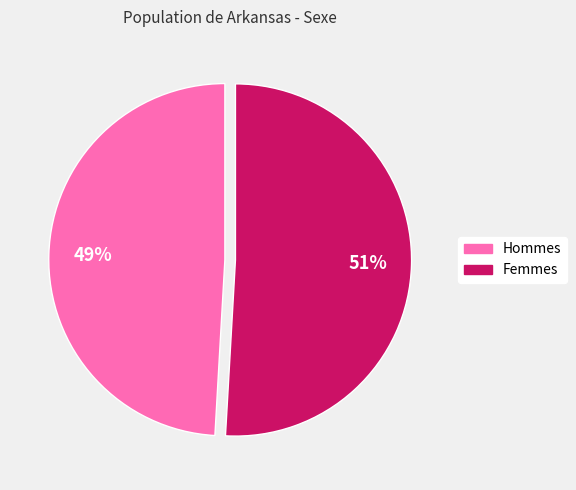

To the nearest percent, what is the average slice percentage?

50%